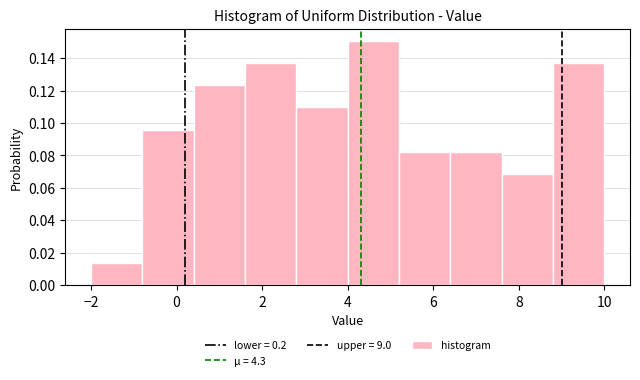

Reading left to right, transcribe this chart: for each bar, give the range it covers on the x-axis and its height. The values are not printed on the chart, so give them approximately, as read against the axis.

-2.0 to -0.8: 0.014
-0.8 to 0.4: 0.096
0.4 to 1.6: 0.124
1.6 to 2.8: 0.136
2.8 to 4.0: 0.110
4.0 to 5.2: 0.150
5.2 to 6.4: 0.082
6.4 to 7.6: 0.082
7.6 to 8.8: 0.068
8.8 to 10.0: 0.136